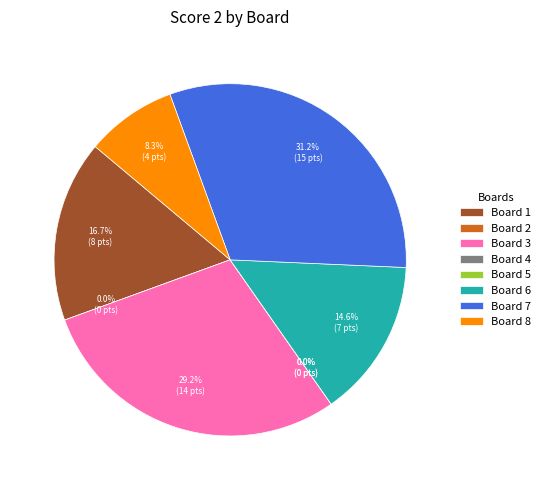

Is it true that Board 5 is 0% of the pie?

True